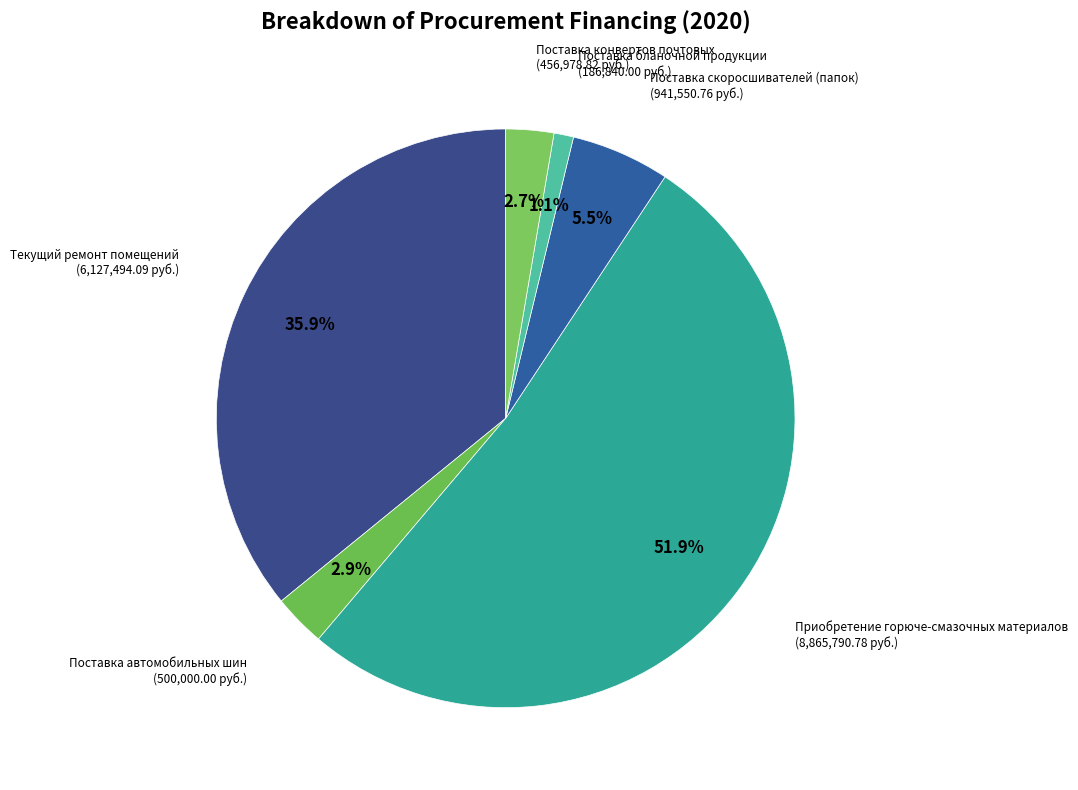

Count the number of slices in the pie.

6